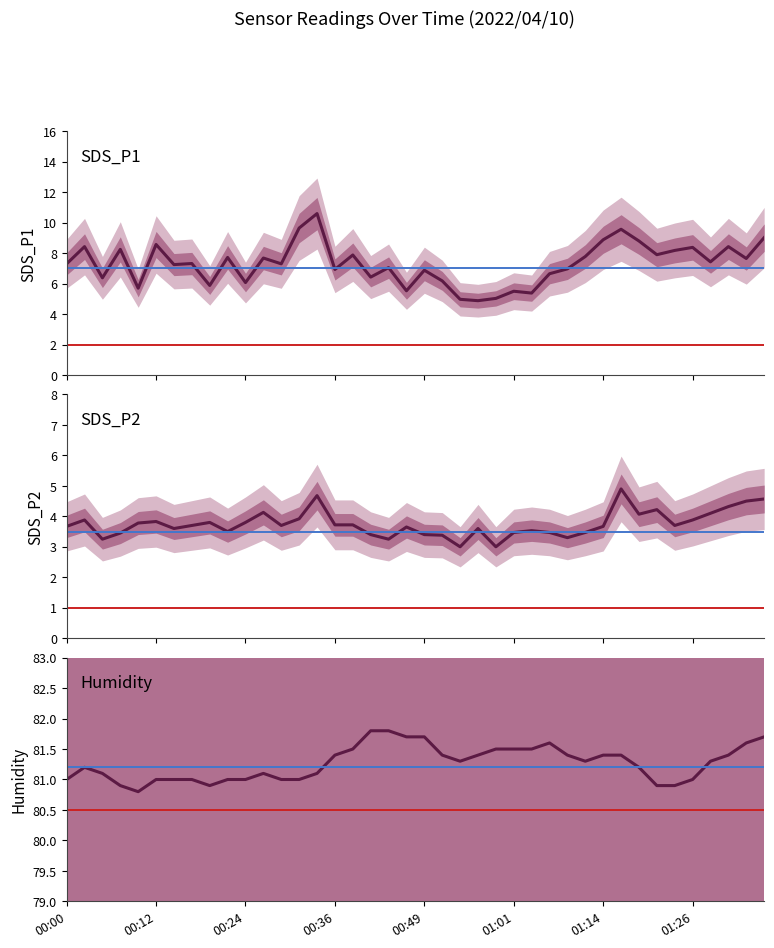

Rank the series by their maximum value, from lowest to highest.

SDS_P2, SDS_P1, Humidity